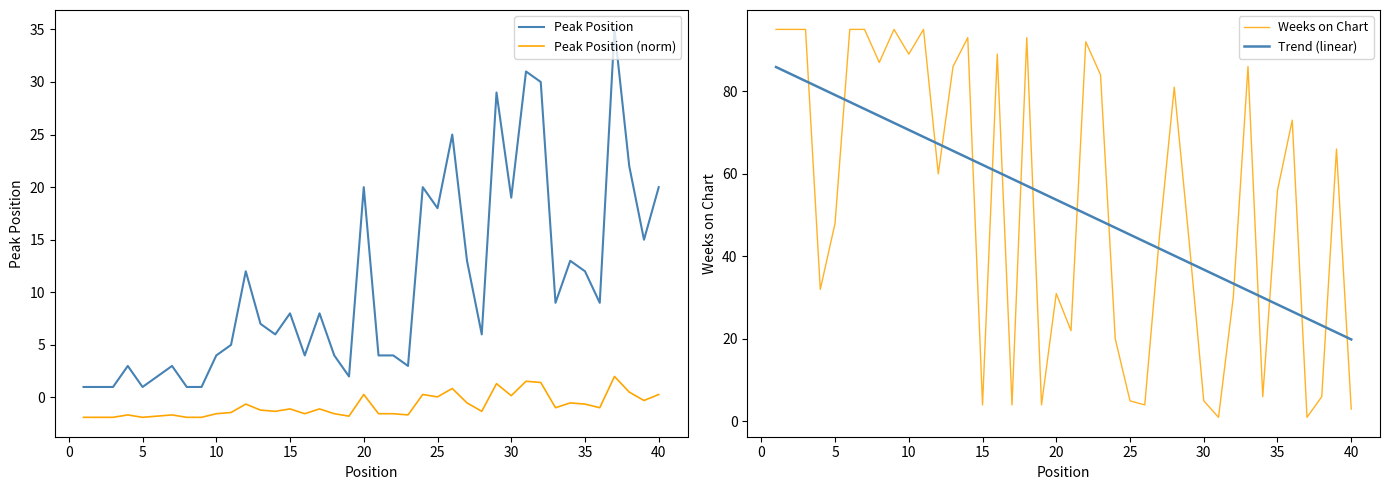

How many times do Trend (linear) and Weeks on Chart cross each other?

19